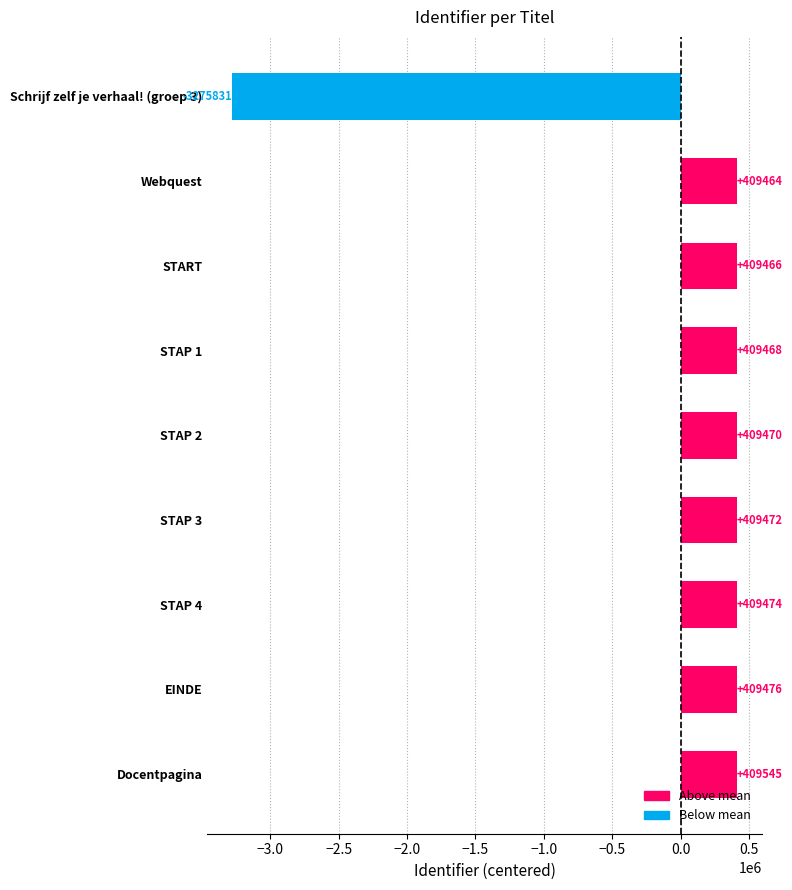

How many values are below 409469?

4